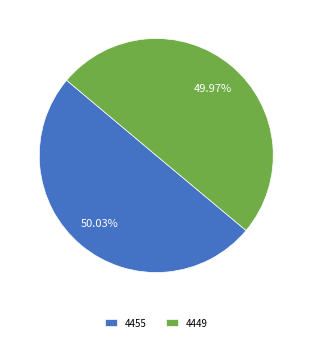

True or false: 4455 accounts for 50% of the total.

True